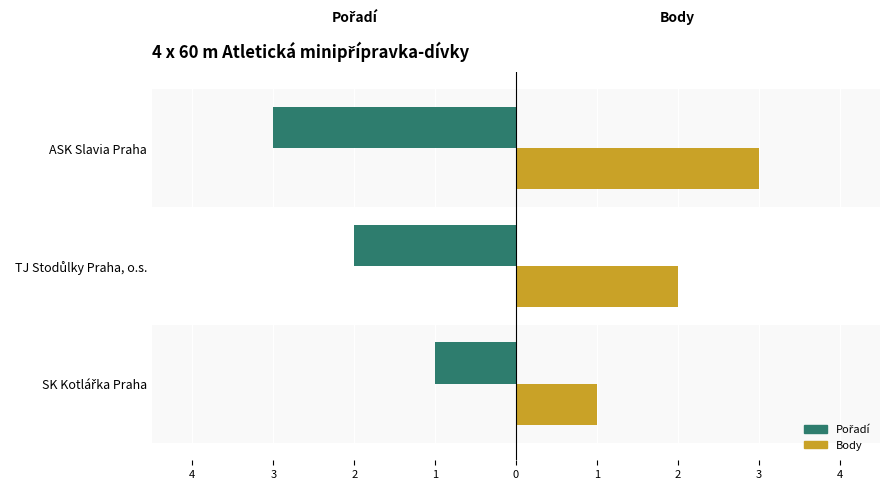

Are the bars horizontal?

Yes